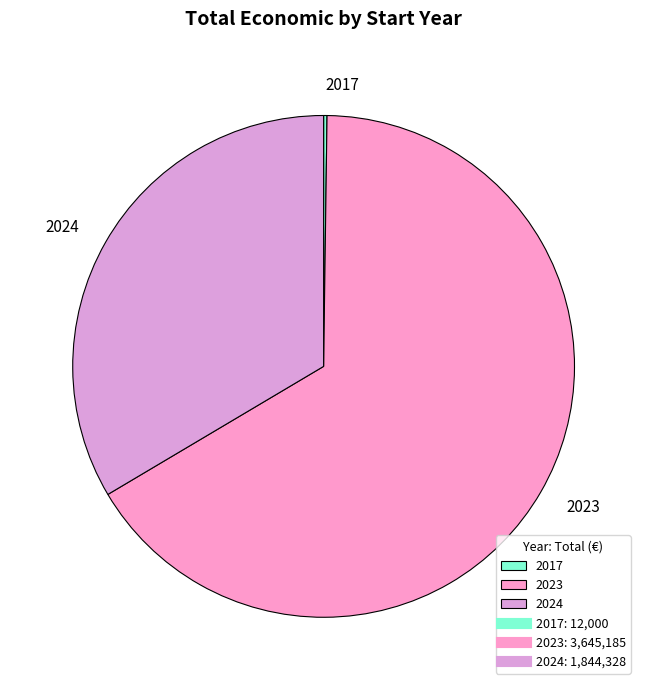

Do 2024 and 2023 together represent more than half of the pie?

Yes